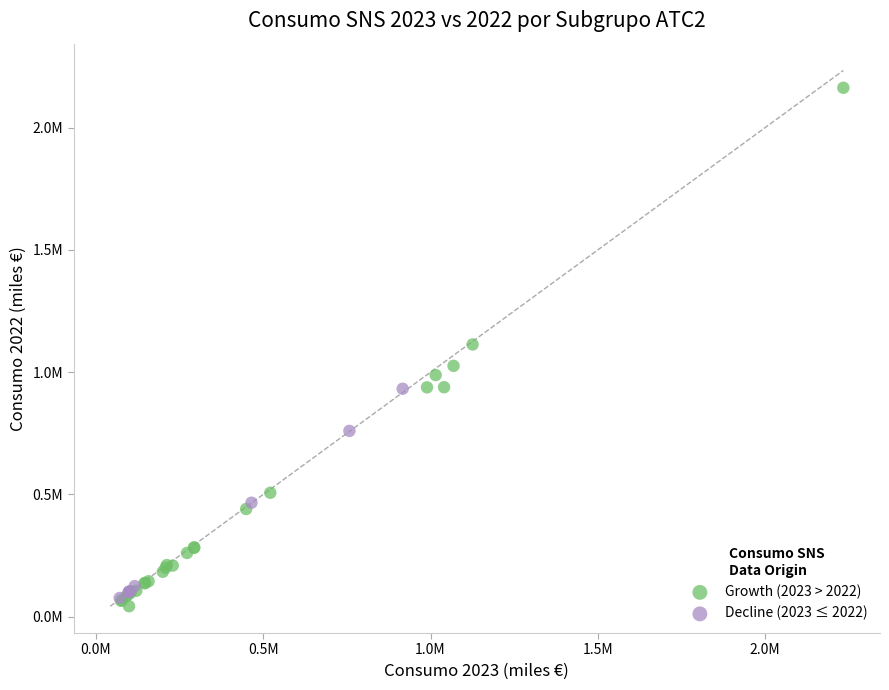

Which series contains the highest Y value?

Growth (2023 > 2022)